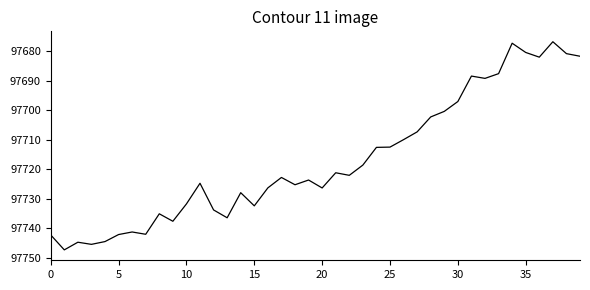

What is the difference between the maximum and minimum values?

70.5